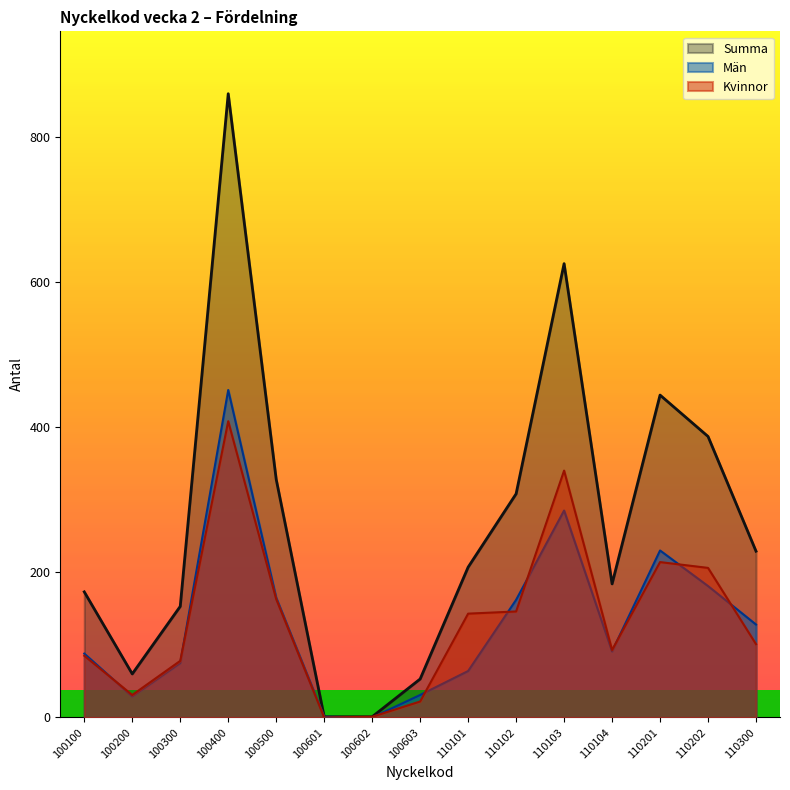

How many interior local valleys does the Kvinnor series have?

3